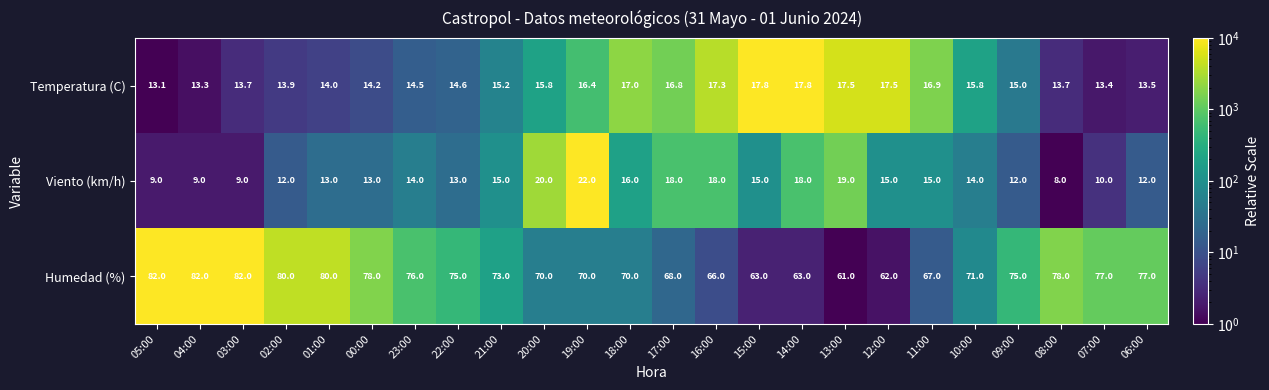

Rank the series at 06:00 from highest to lowest value.

Humedad (%), Temperatura (C), Viento (km/h)